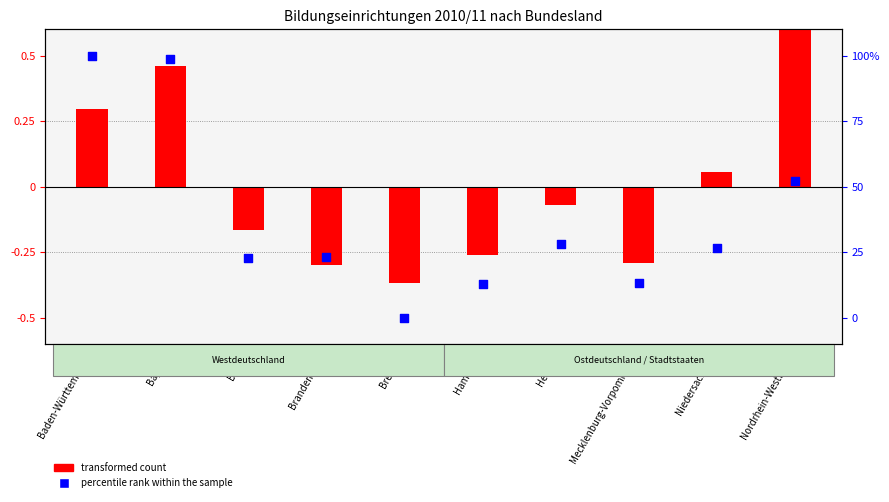

Which series has the largest Y range (max minus min)?

transformed count